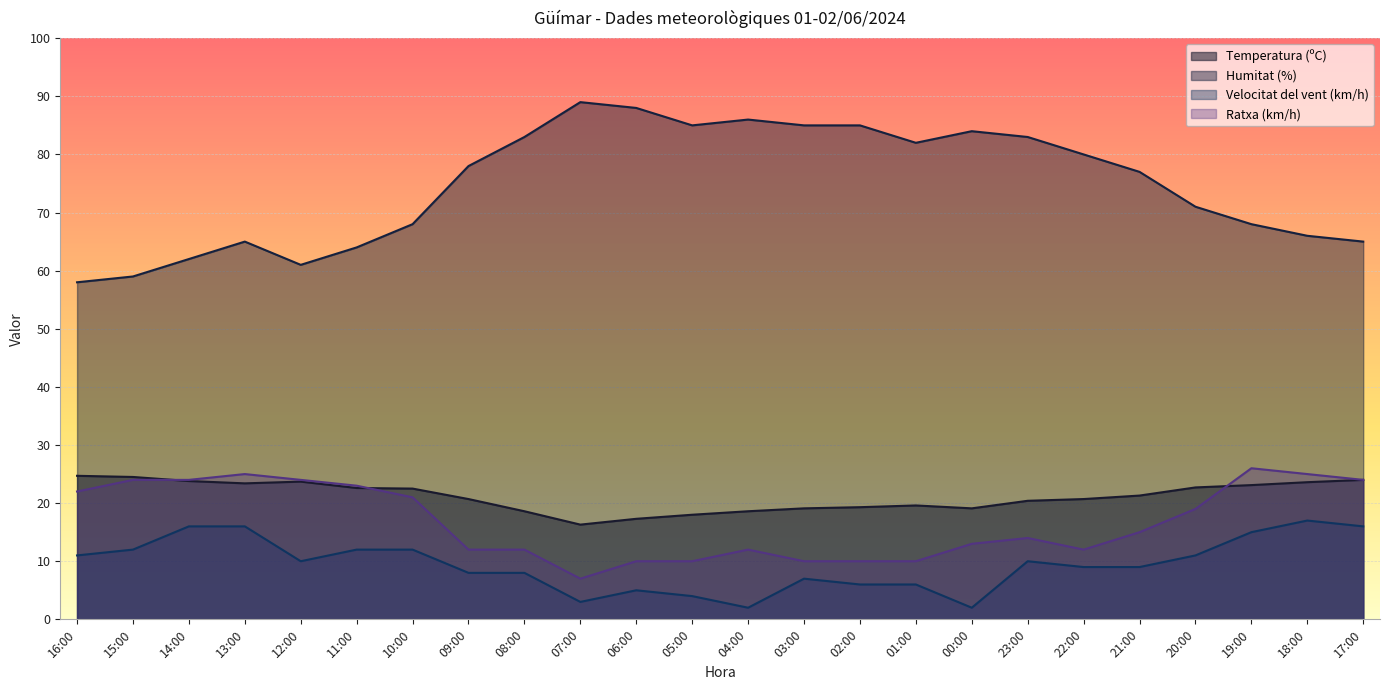

How many lines are shown in the chart?

4